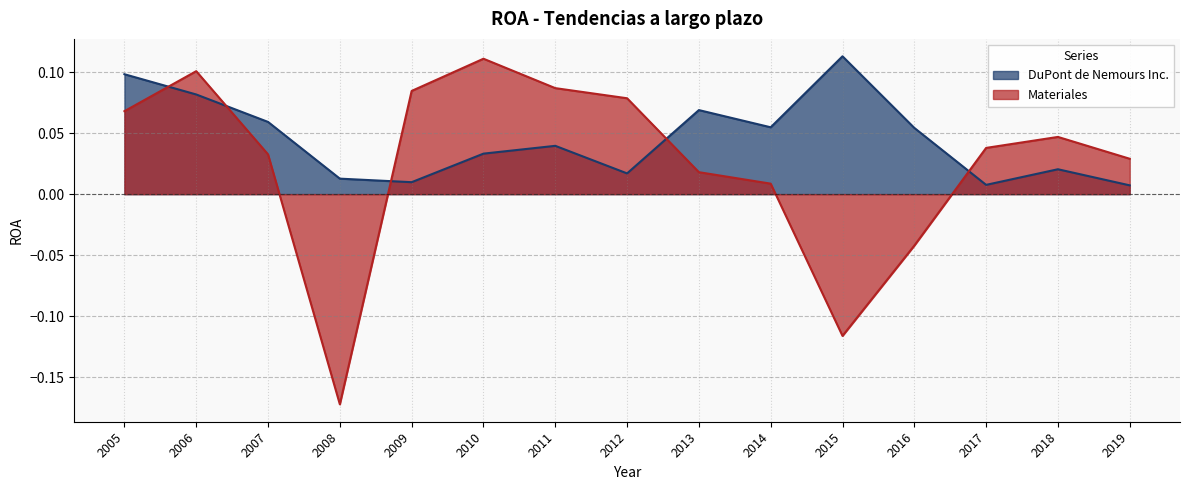

True or false: Materiales has a value of 0.0 at 2017.

True